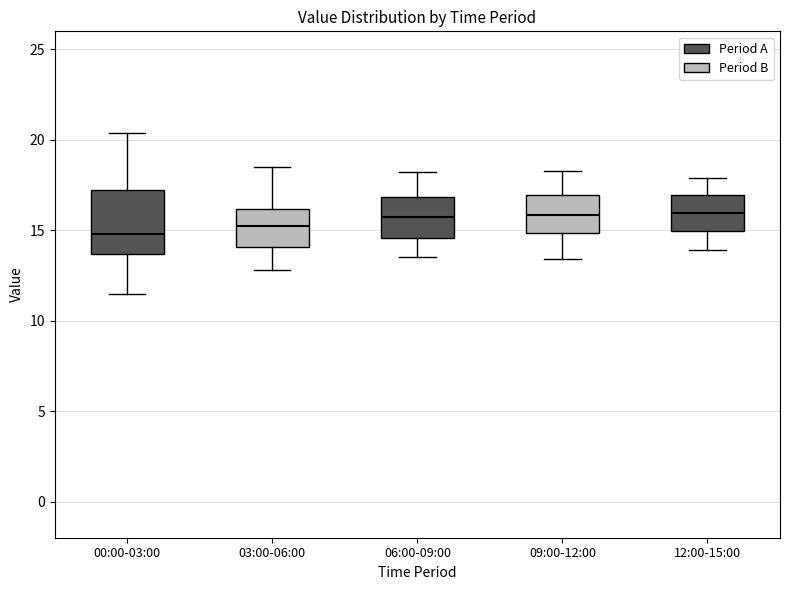

Where does the upper whisker of the box for 03:00-06:00 end on the y-axis? The values are not printed on the chart, so give them approximately, as read against the axis.

18.5